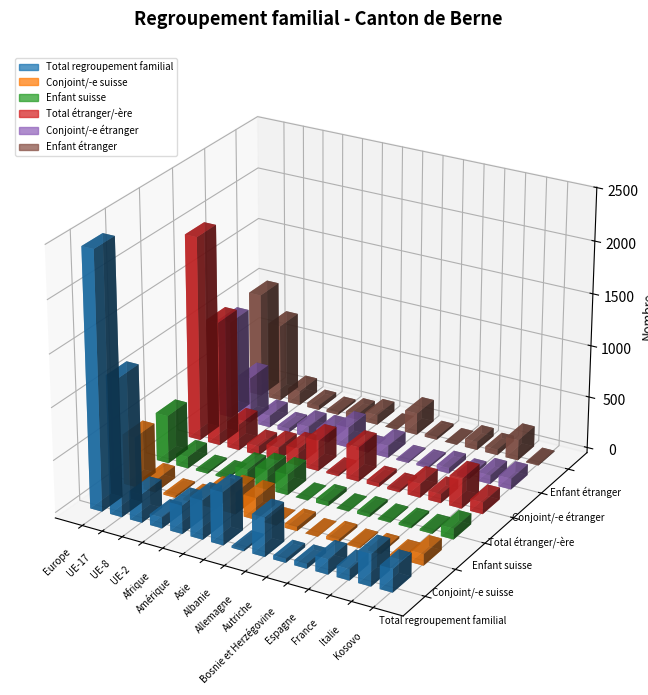

What position from the left is Allemagne?

9